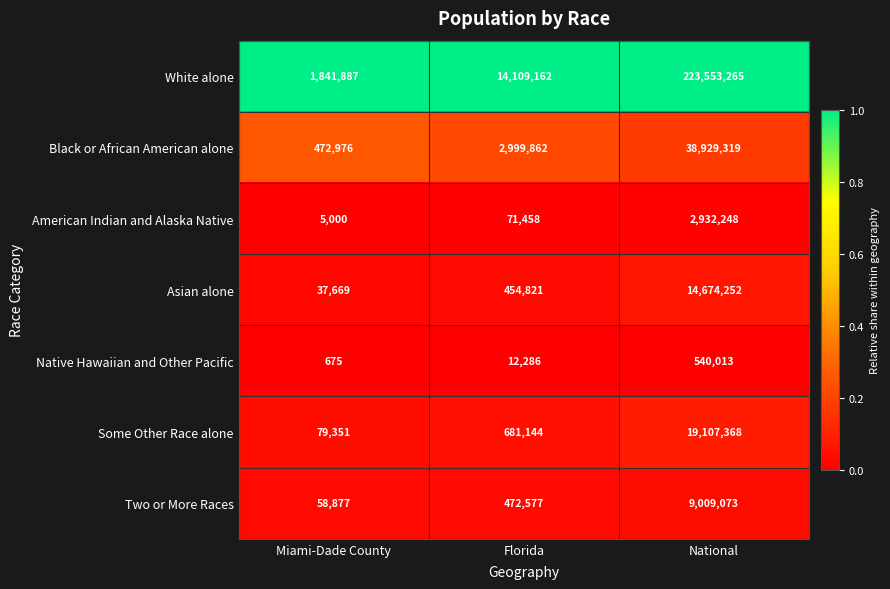

At which category is the sum across all series the highest?

National